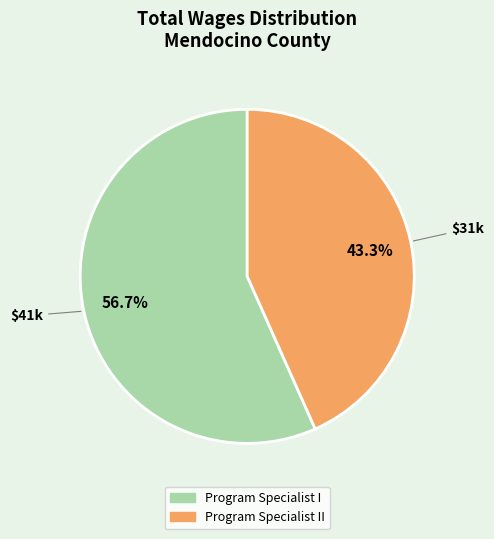

True or false: Program Specialist I accounts for 64% of the total.

False